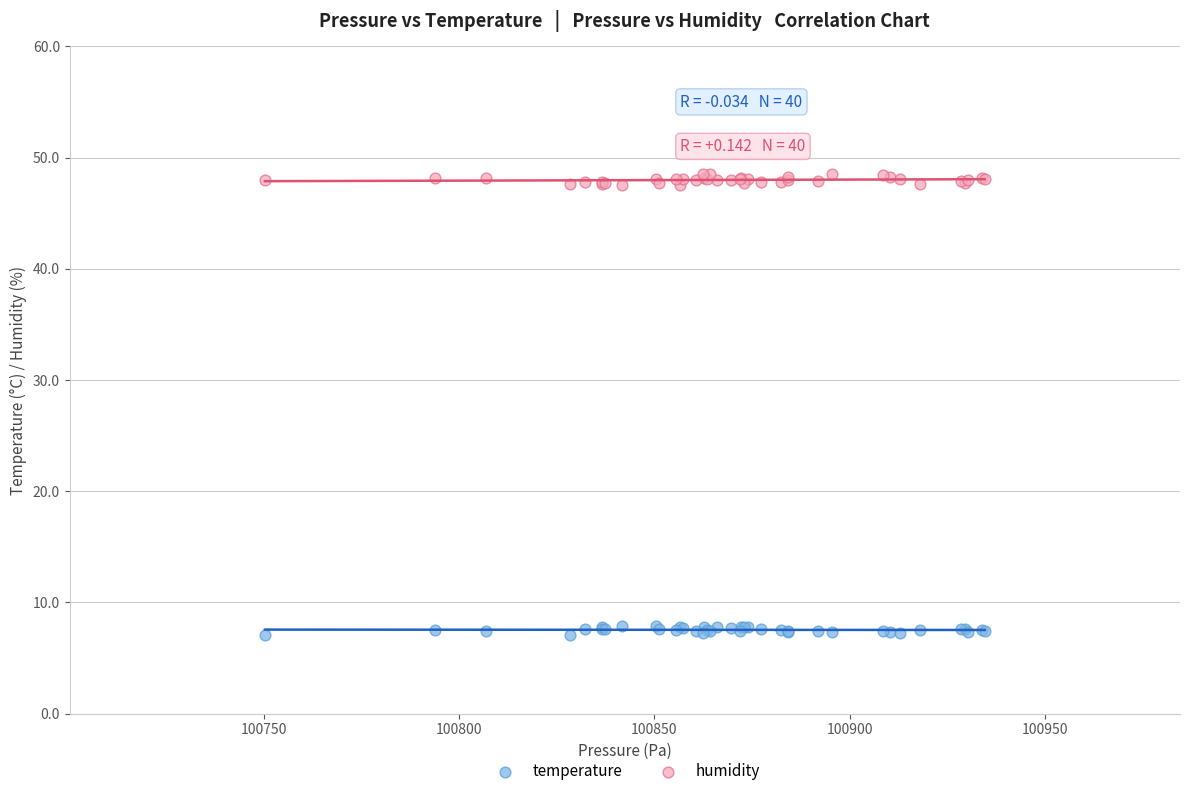

Which series reaches the minimum Y coordinate?

temperature